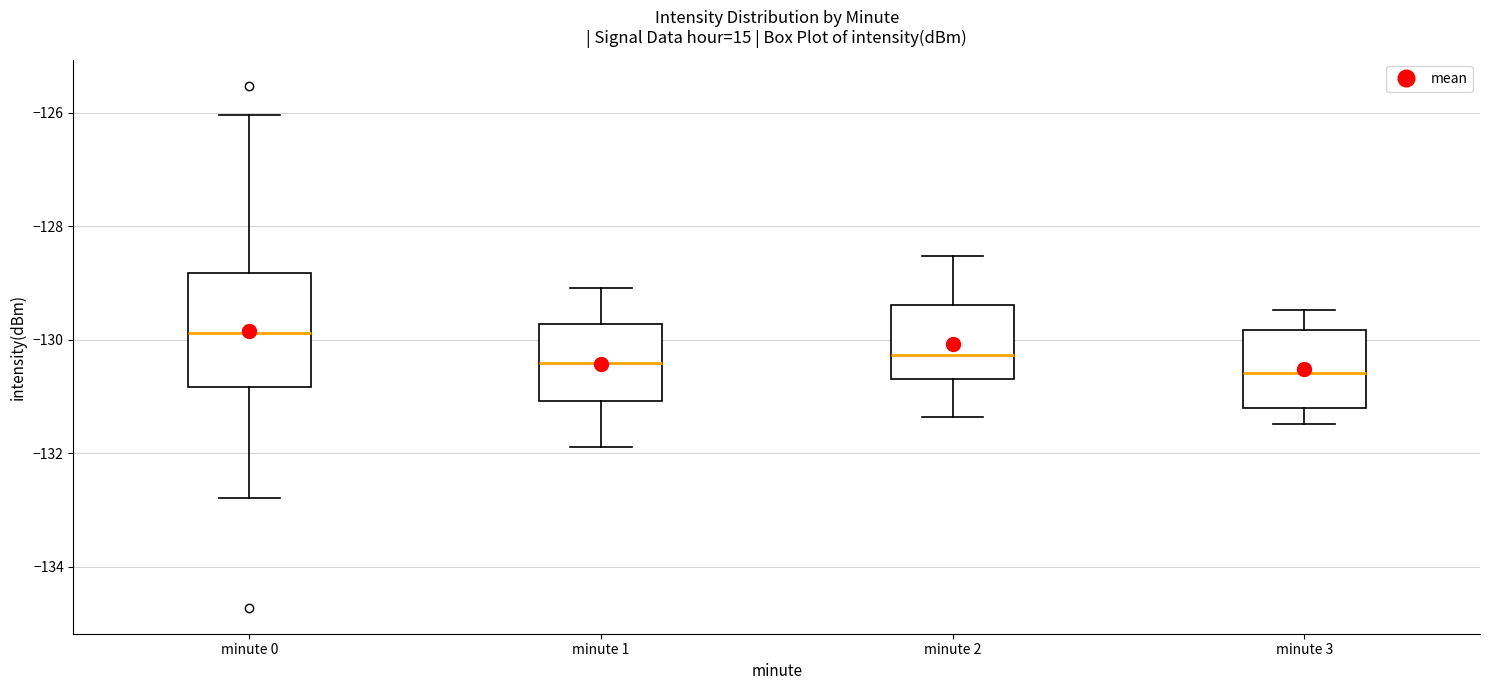

Where does the upper whisker of the box for minute 2 end on the y-axis? The values are not printed on the chart, so give them approximately, as read against the axis.

-128.6